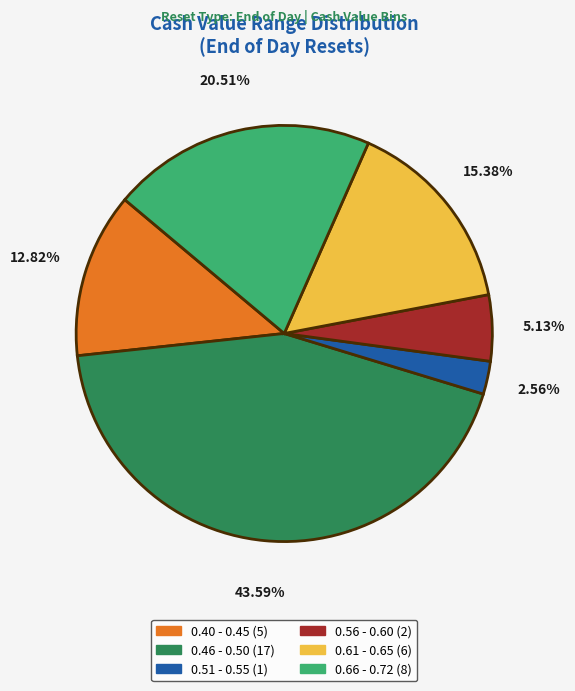

Is there a majority slice in this chart?

No